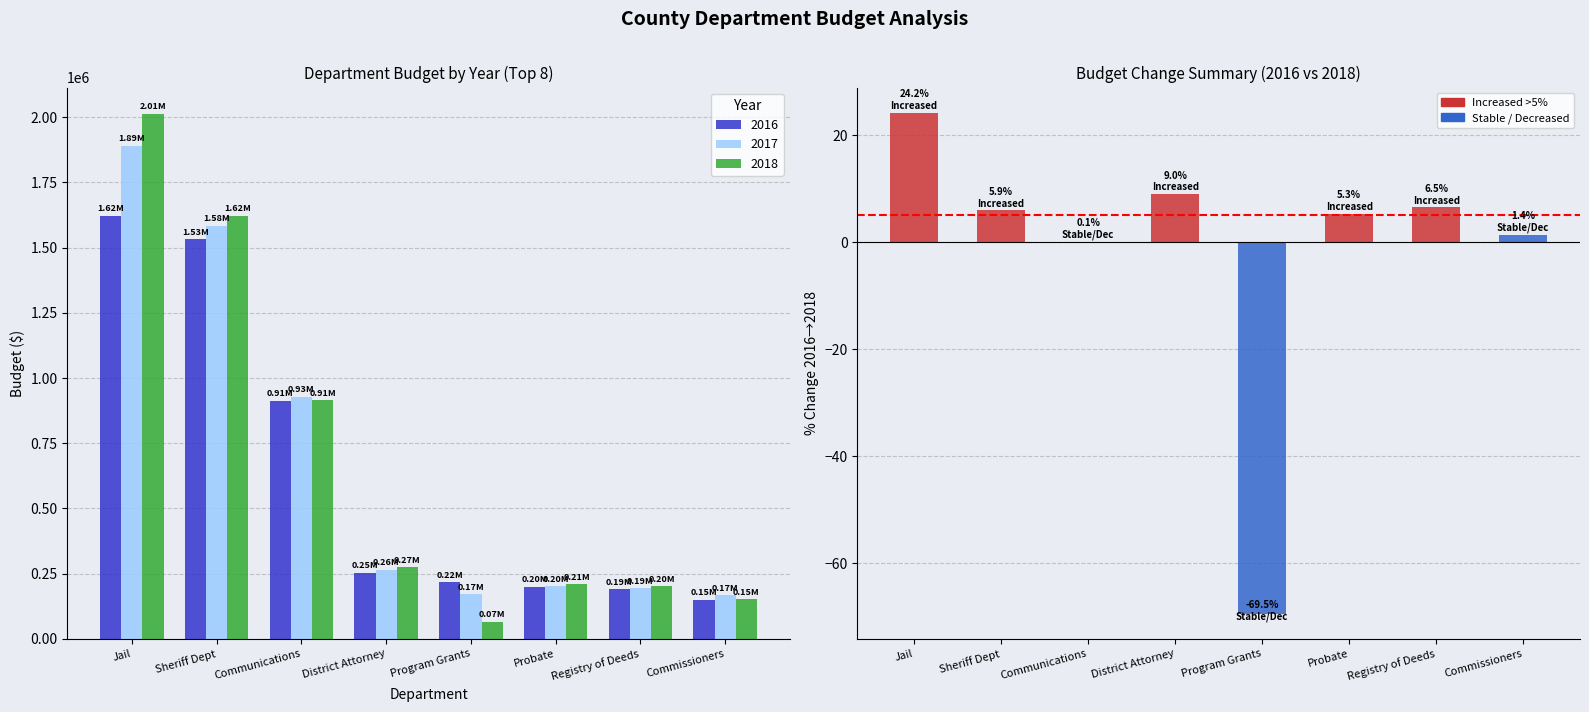

Where does the 2018 series first go above 156169?

Jail